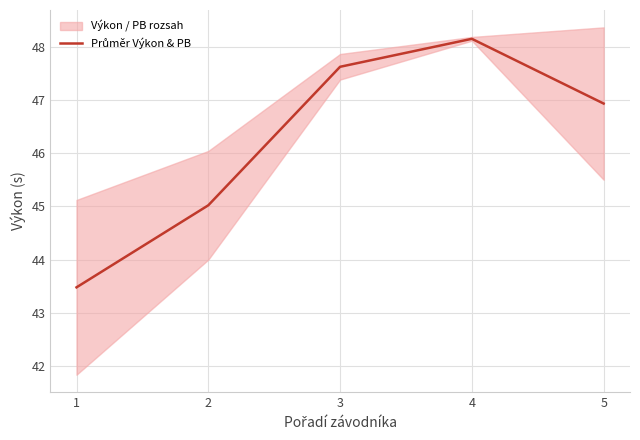

Which has a higher value, 5 or 1?

5